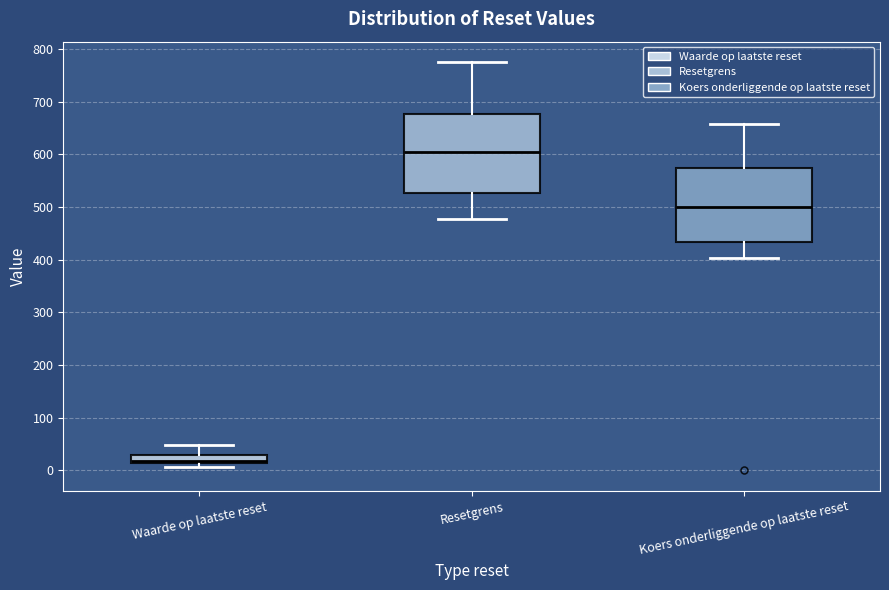

Where does the upper whisker of the box for Waarde op laatste reset end on the y-axis? The values are not printed on the chart, so give them approximately, as read against the axis.

50